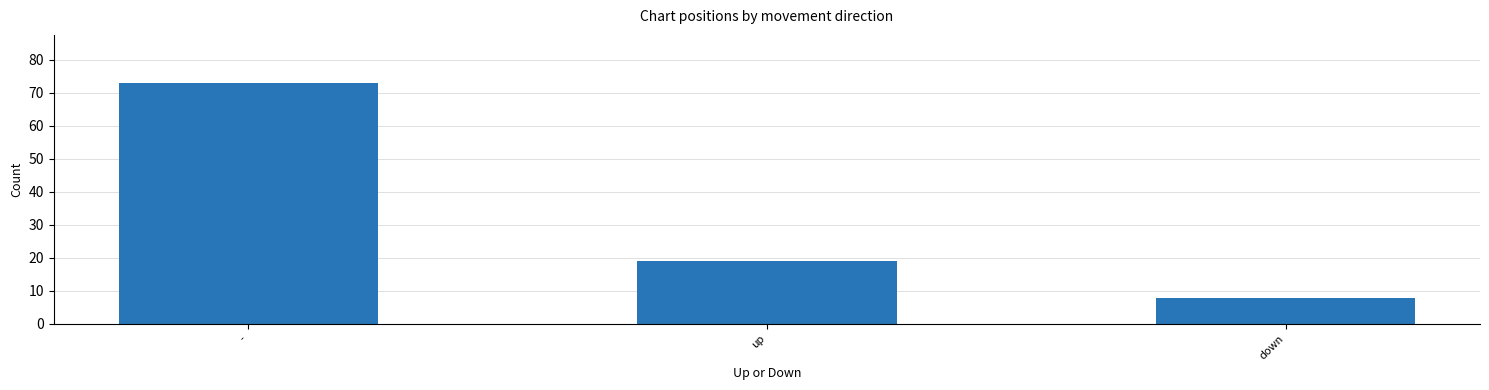

The value at up is 19. True or false?

True